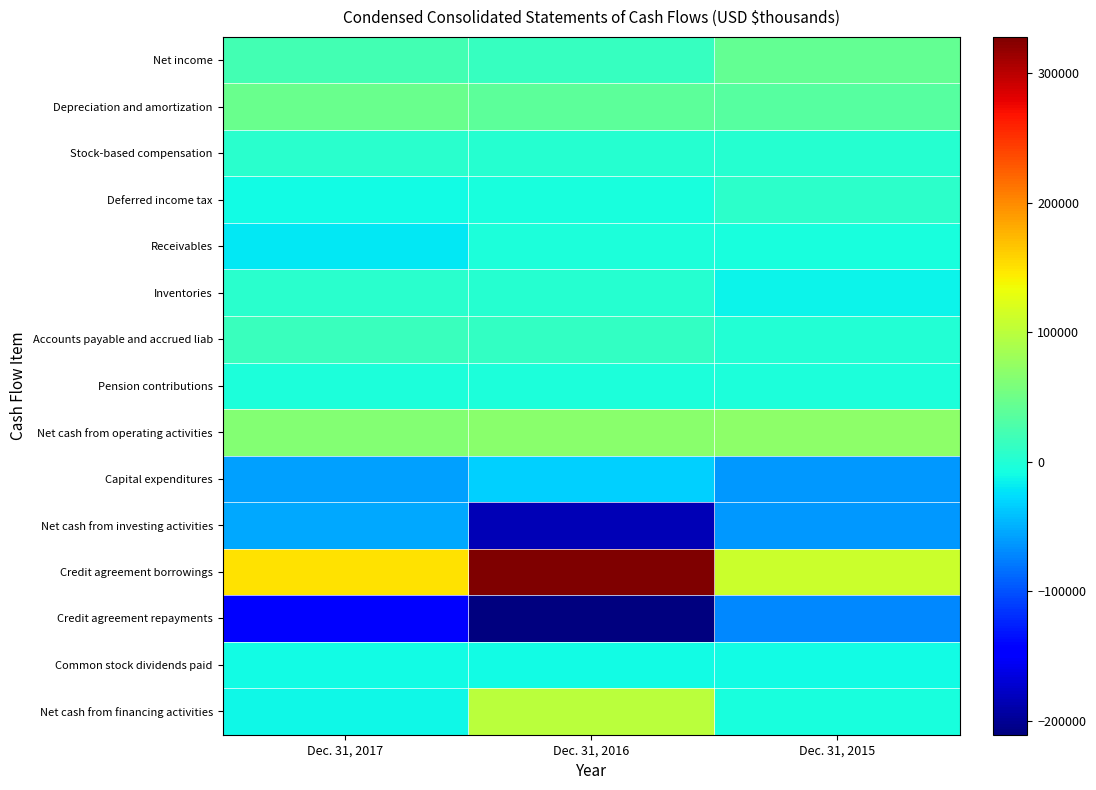

What is the smallest value displayed?

-210650